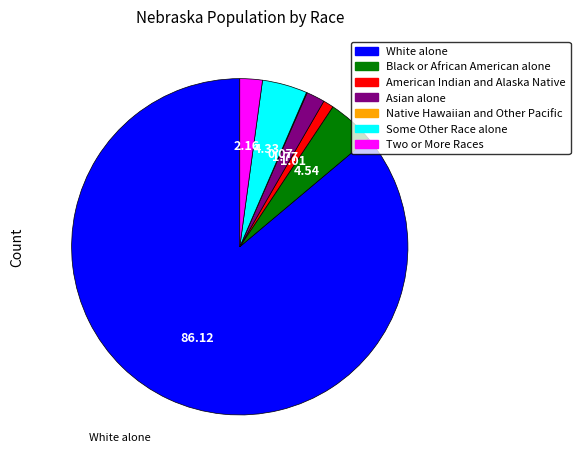

Which slice represents more than half of the pie?

White alone